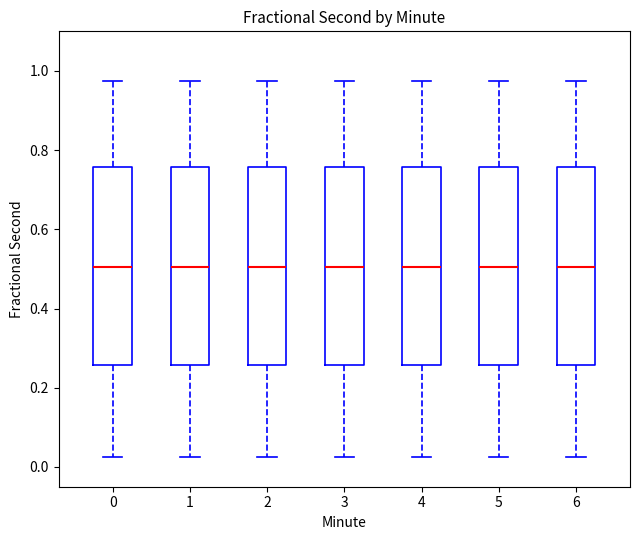

Where does the upper whisker of the box at x = 6 end on the y-axis? The values are not printed on the chart, so give them approximately, as read against the axis.

0.98